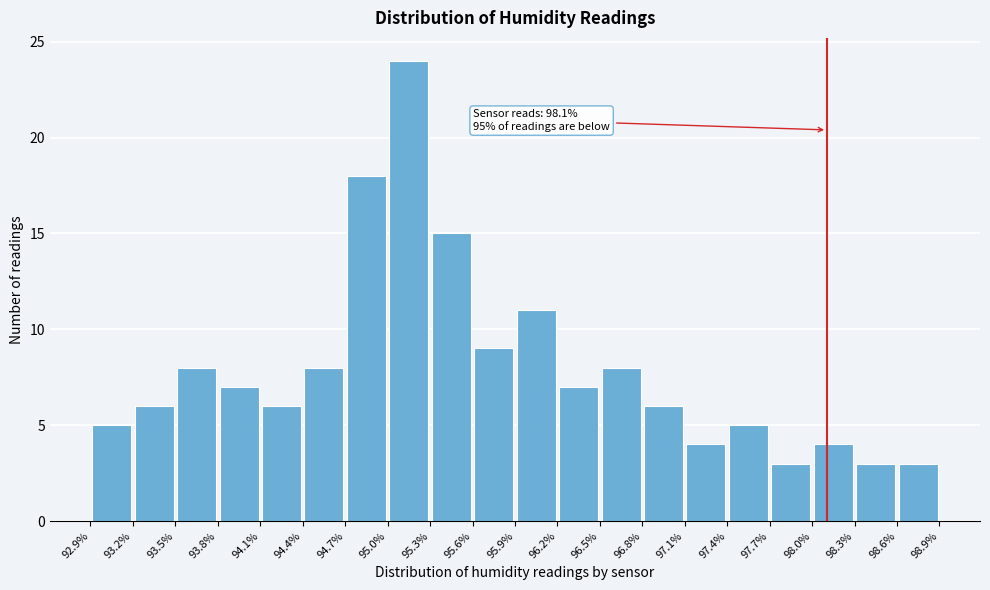

Over which range of the x-axis is the bar tallest?

95.0% to 95.3%